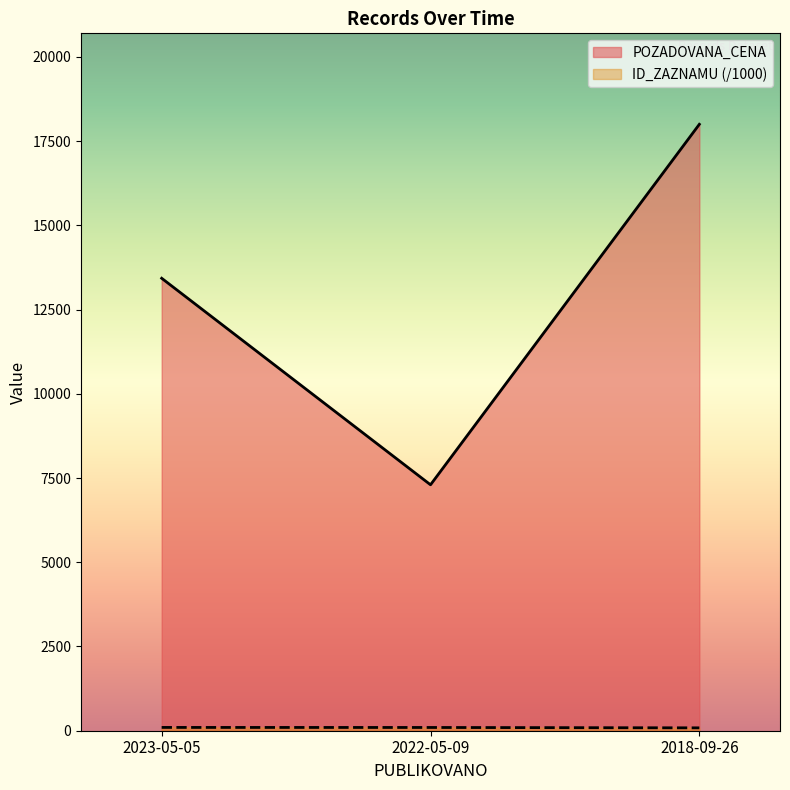

Reading right to left, extract all data points from this chart.

POZADOVANA_CENA: 18000.0	7300.0	13430.0
ID_ZAZNAMU: 85.3	96.5	97.9